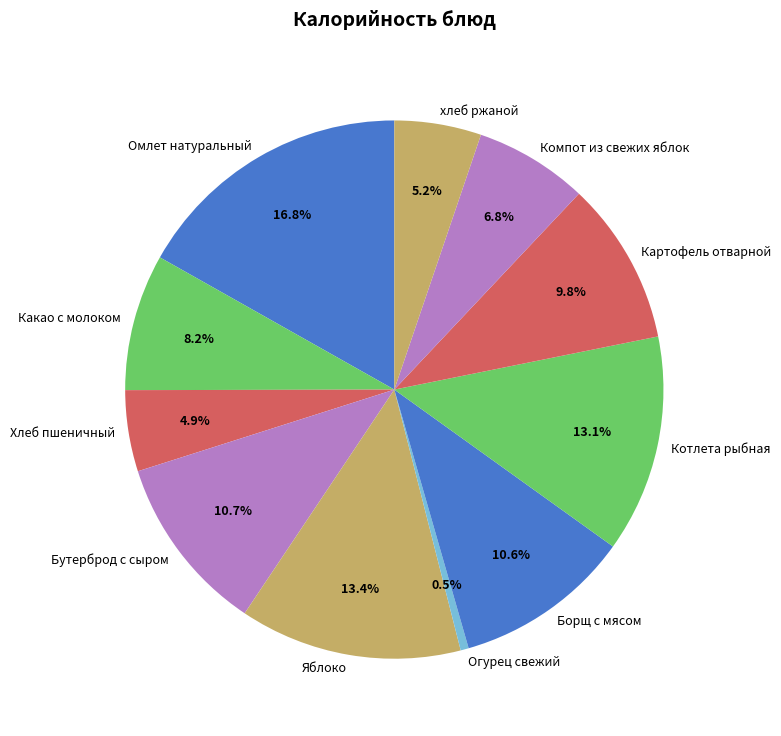

Which category has the biggest portion of the pie?

Омлет натуральный